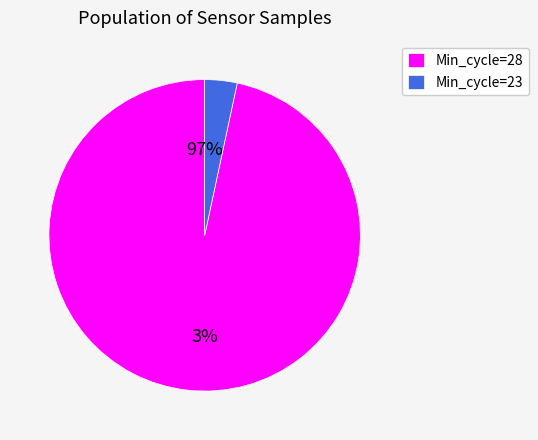

True or false: 28 accounts for 17% of the total.

False